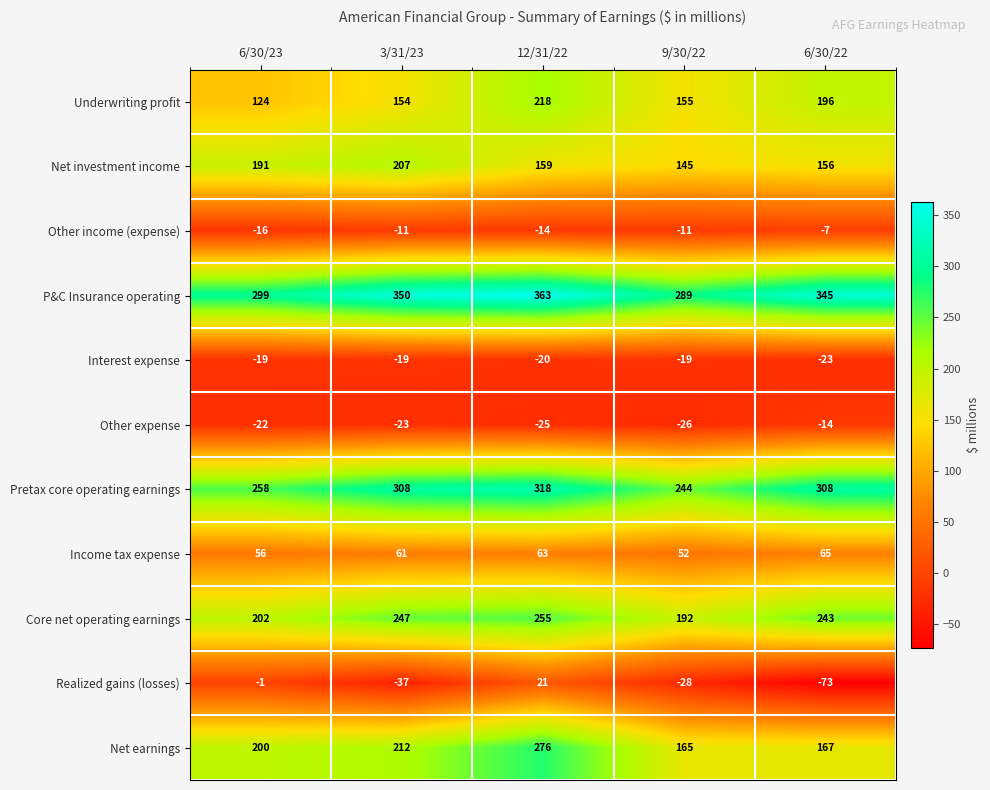

What is the sum of the P&C Insurance operating values at 6/30/23 and 6/30/22?

644